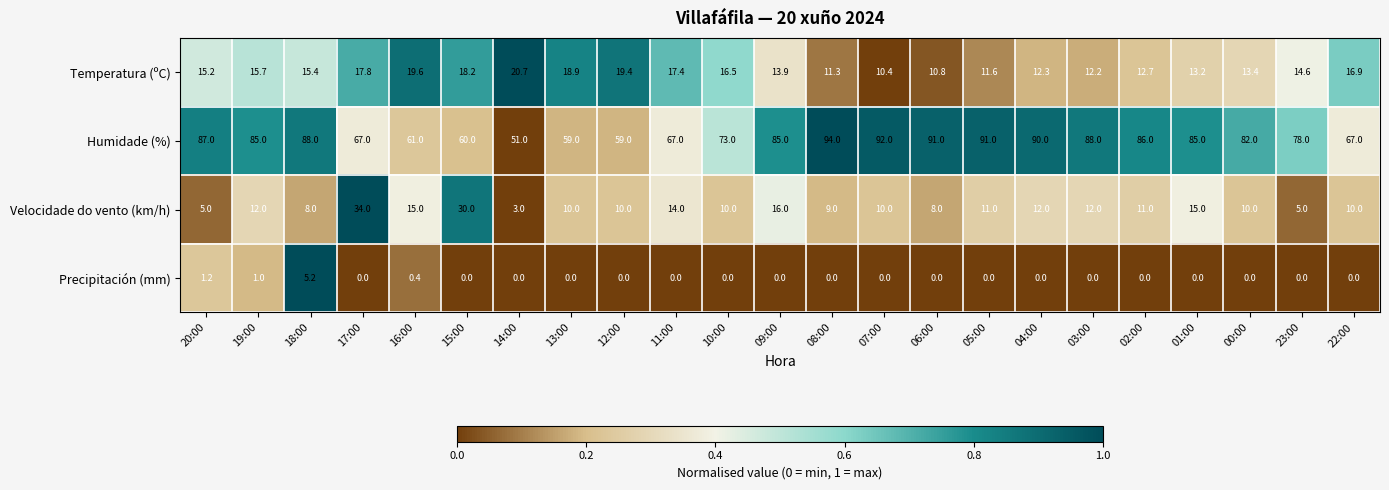

Between 20:00 and 14:00, which series saw the biggest shift?

Humidade (%)